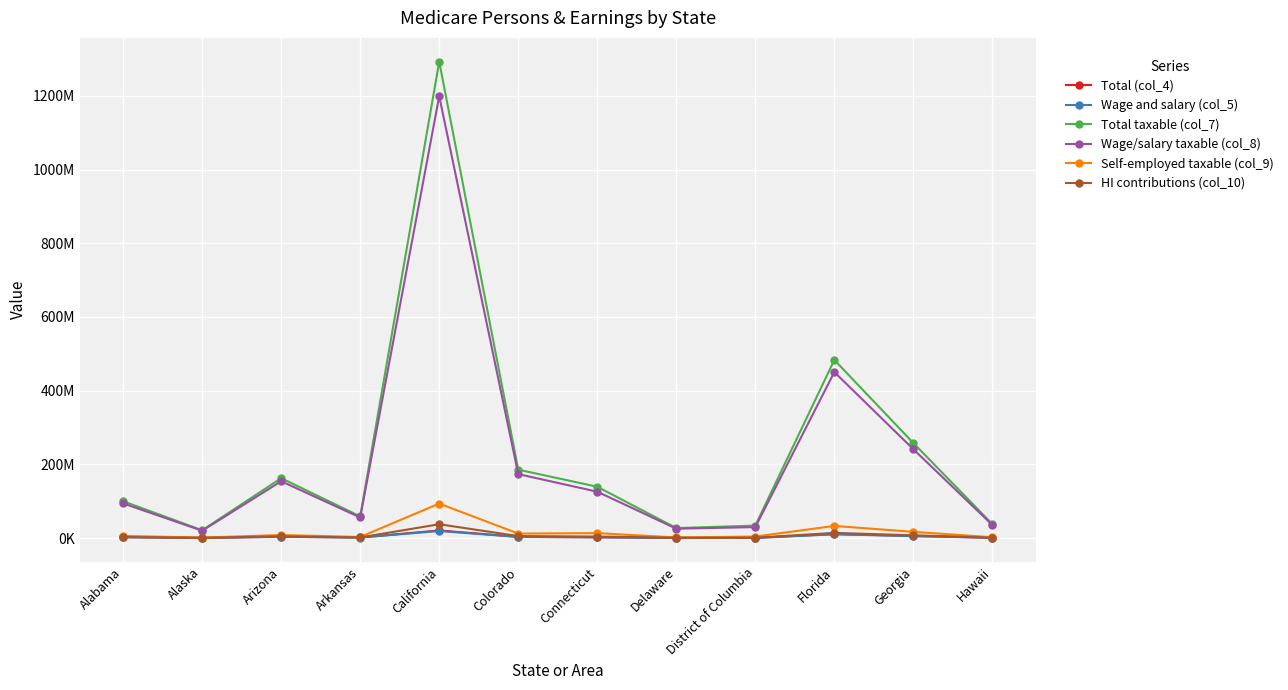

At which label does Self-employed taxable (col_9) first exceed 8302554?

California